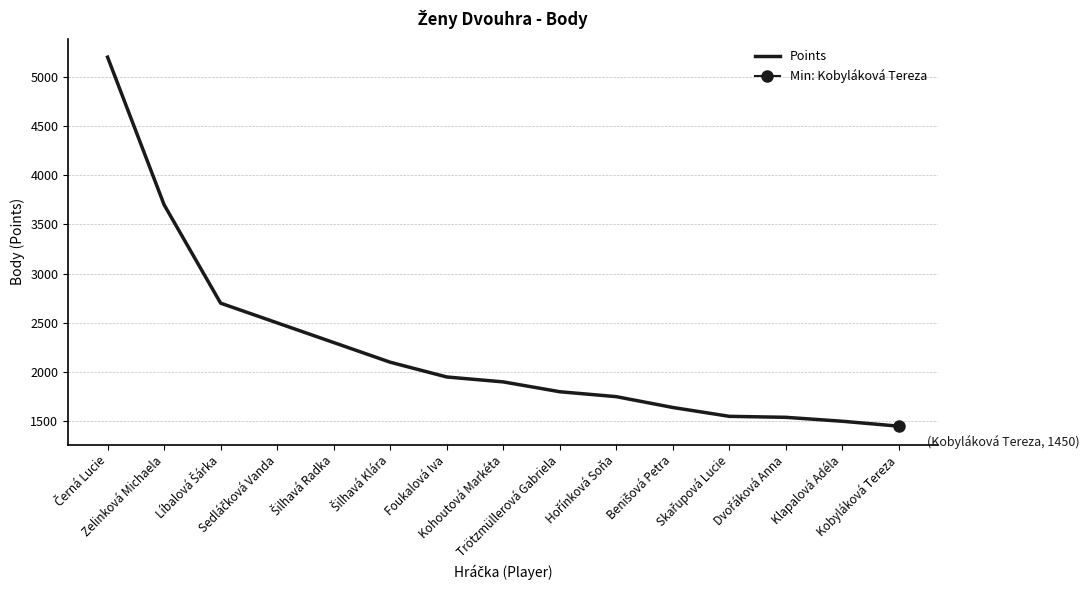

List the labels in order of value, smallest first.

Kobyláková Tereza, Klapalová Adéla, Dvořáková Anna, Skařupová Lucie, Benišová Petra, Hořínková Soňa, Trötzmüllerová Gabriela, Kohoutová Markéta, Foukalová Iva, Šilhavá Klára, Šilhavá Radka, Sedláčková Vanda, Líbalová Šárka, Zelinková Michaela, Černá Lucie